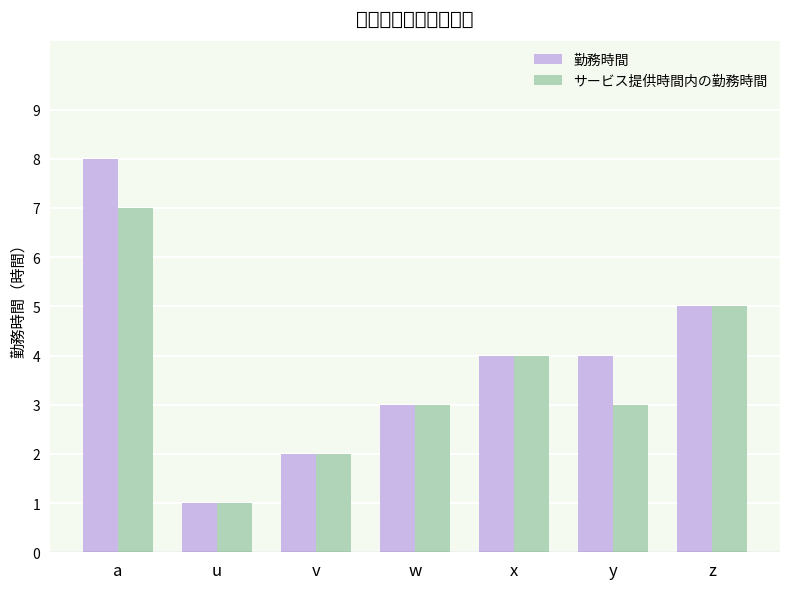

Is it true that サービス提供時間内の勤務時間 equals 3 at y?

True